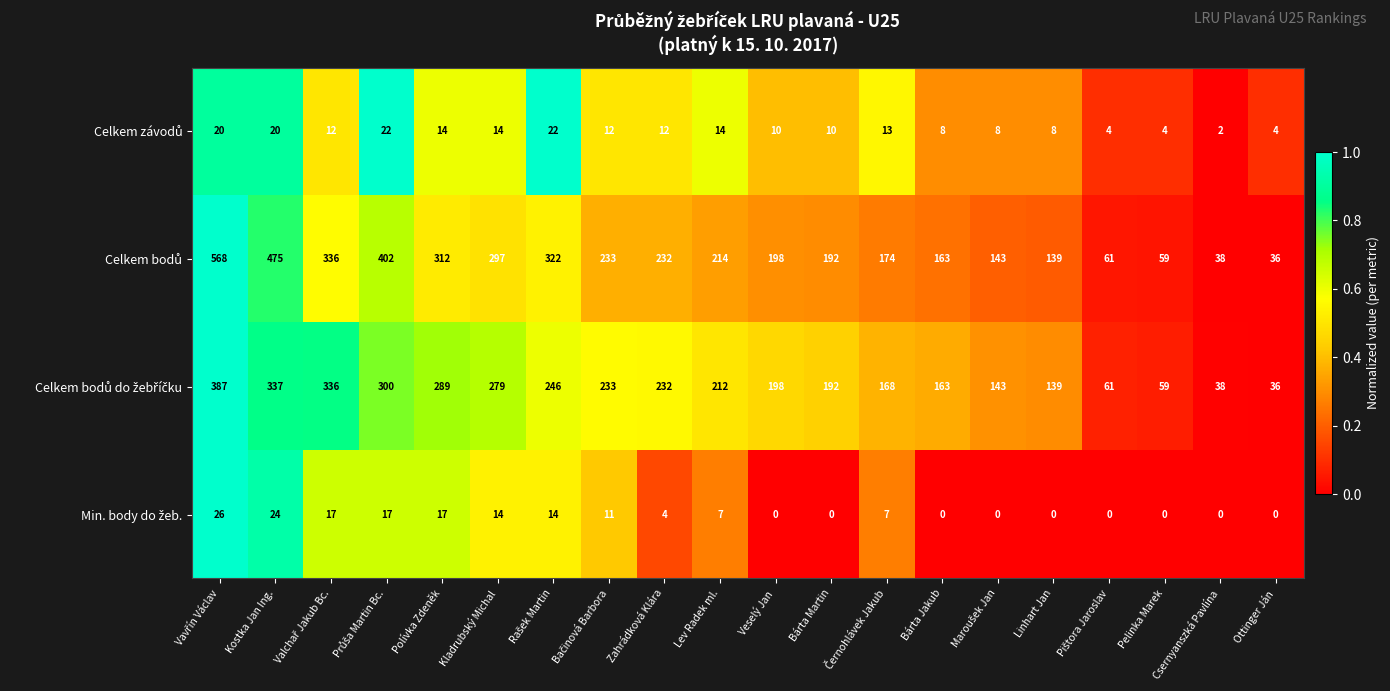

What is the difference between the highest and lowest values at Kostka Jan Ing.?

455